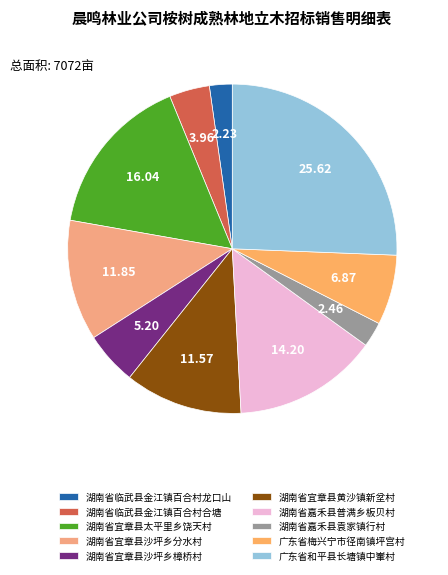

Is there a majority slice in this chart?

No